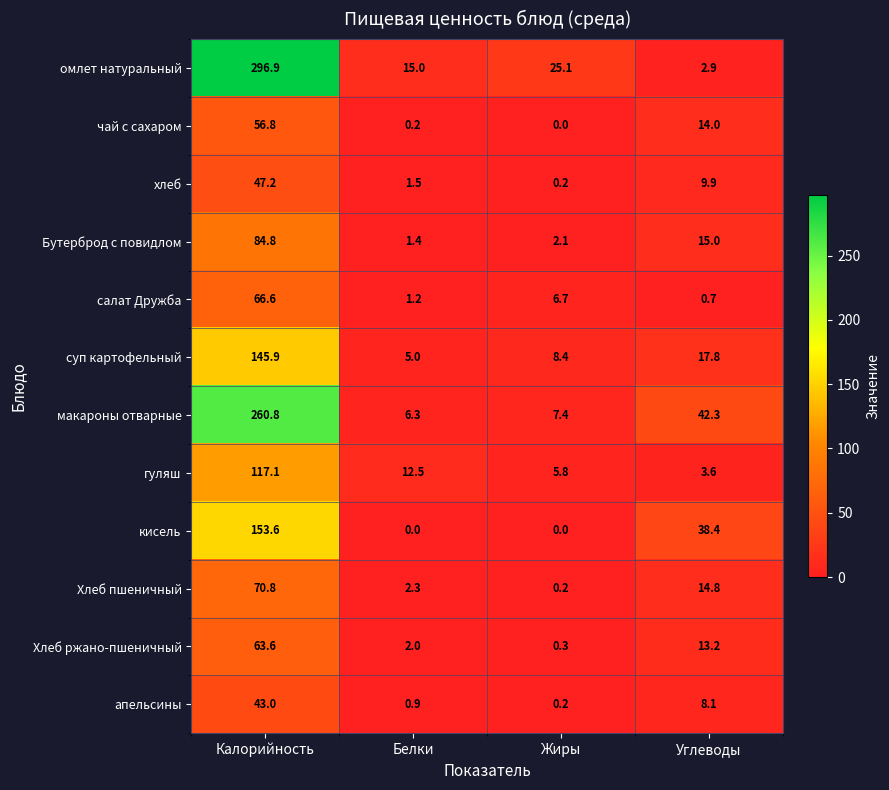

Rank the series at Белки from lowest to highest value.

кисель, чай с сахаром, апельсины, салат Дружба, Бутерброд с повидлом, хлеб, Хлеб ржано-пшеничный, Хлеб пшеничный, суп картофельный, макароны отварные, гуляш, омлет натуральный